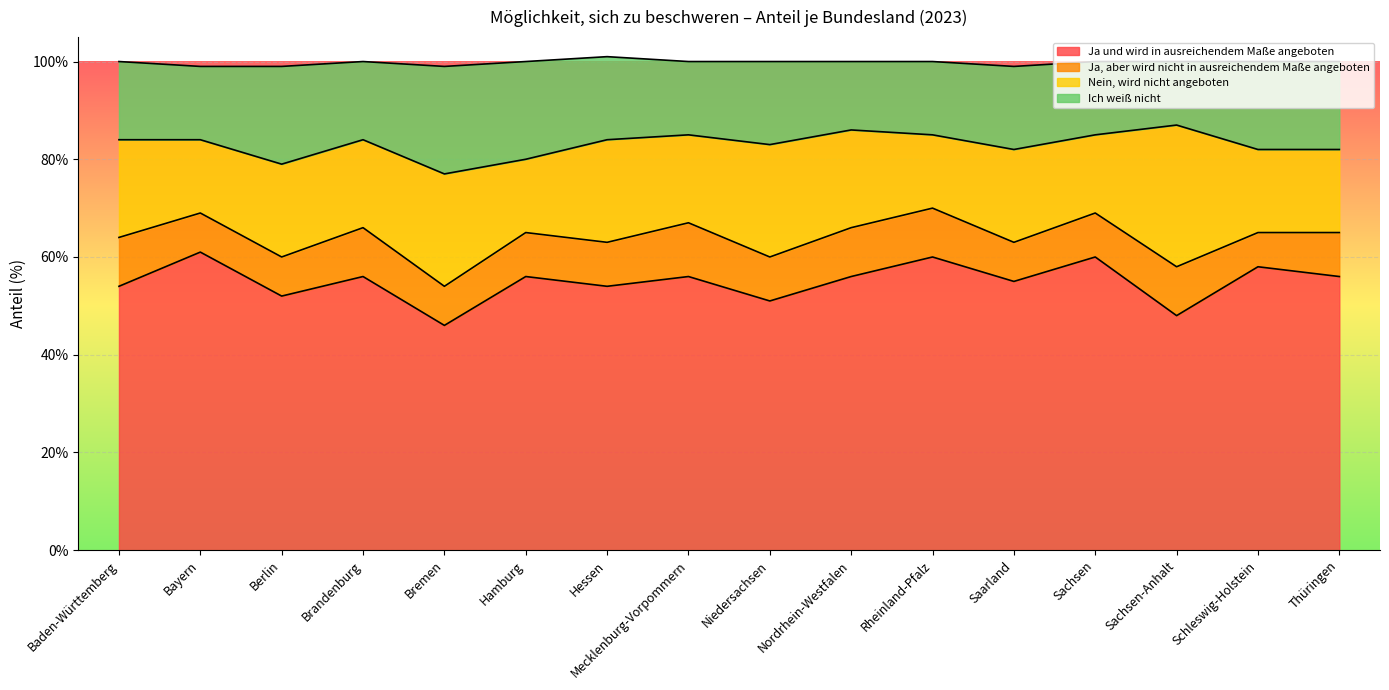

What is the maximum value for Ja und wird in ausreichendem Maße angeboten?

61